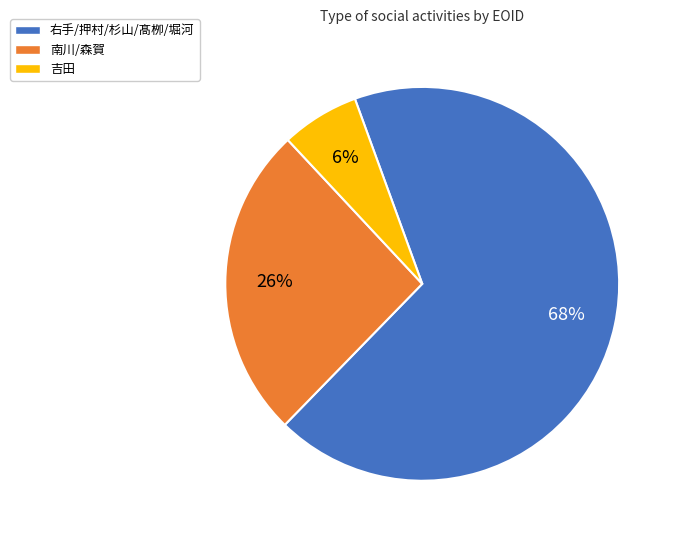

To the nearest percent, what is the average slice percentage?

33%